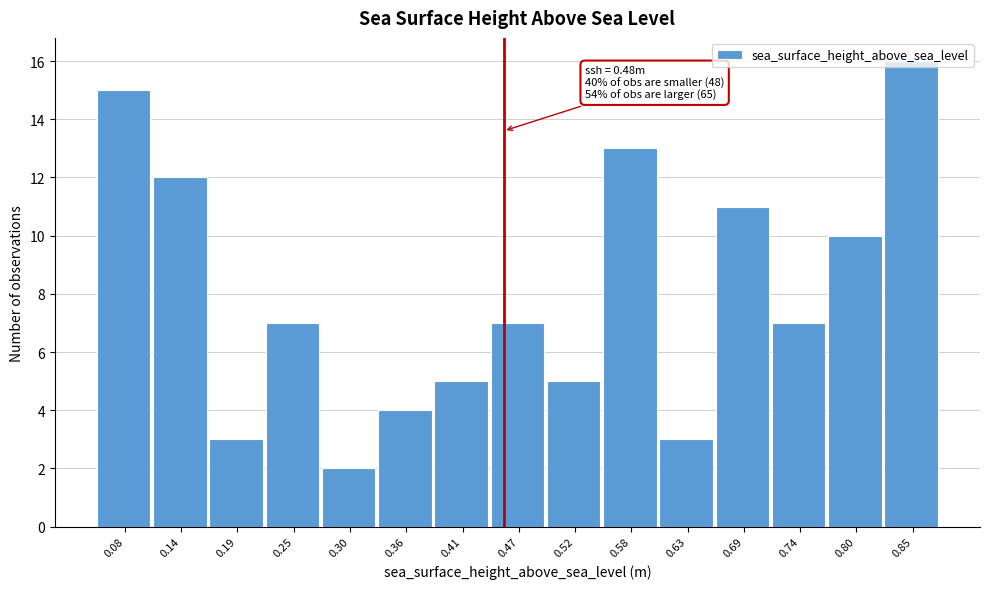

What is the ratio of the value at 0.52 to the value at 0.08?

0.3